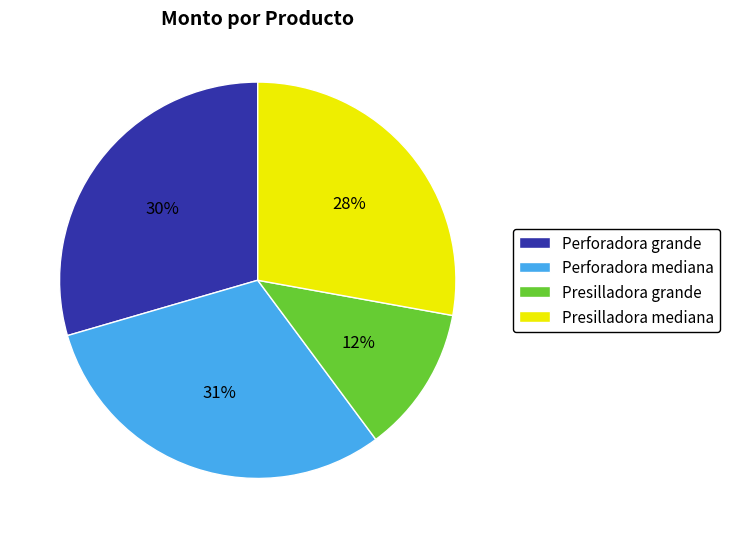

Which category has the biggest portion of the pie?

Perforadora mediana